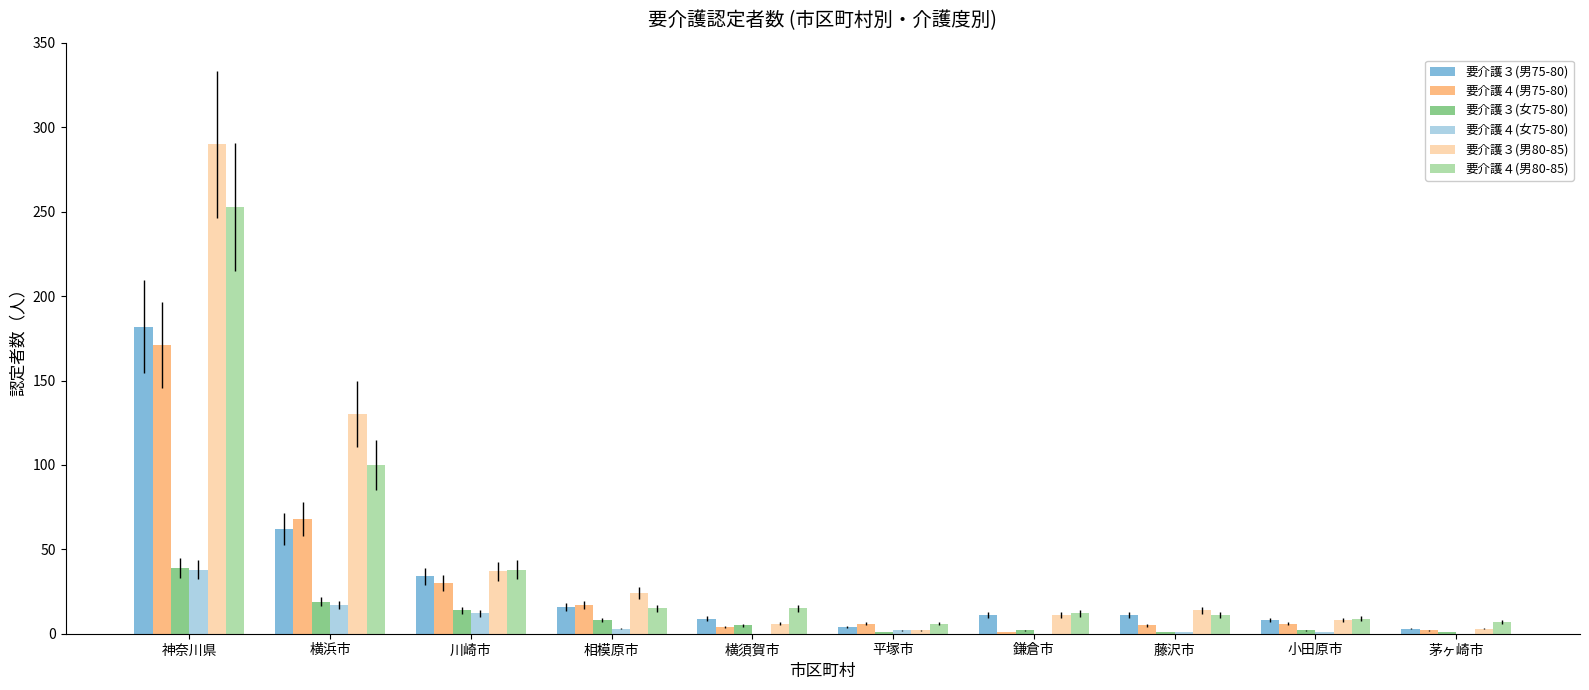

What is the total value across all series at 平塚市?

21